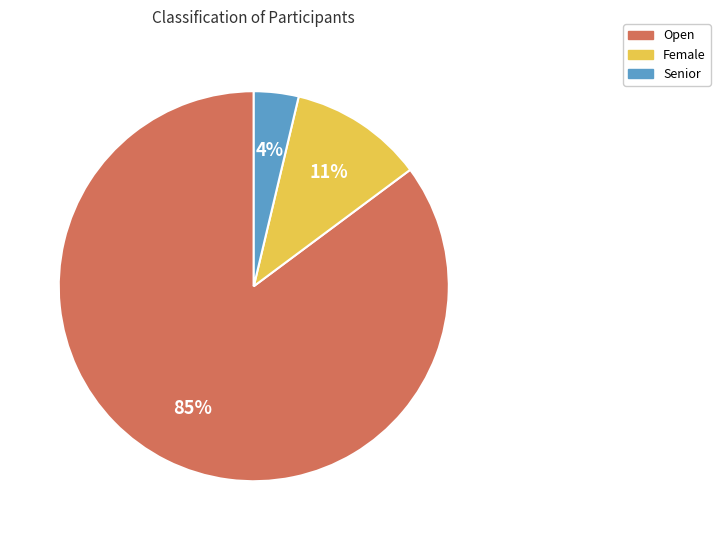

Which category has the biggest portion of the pie?

Open